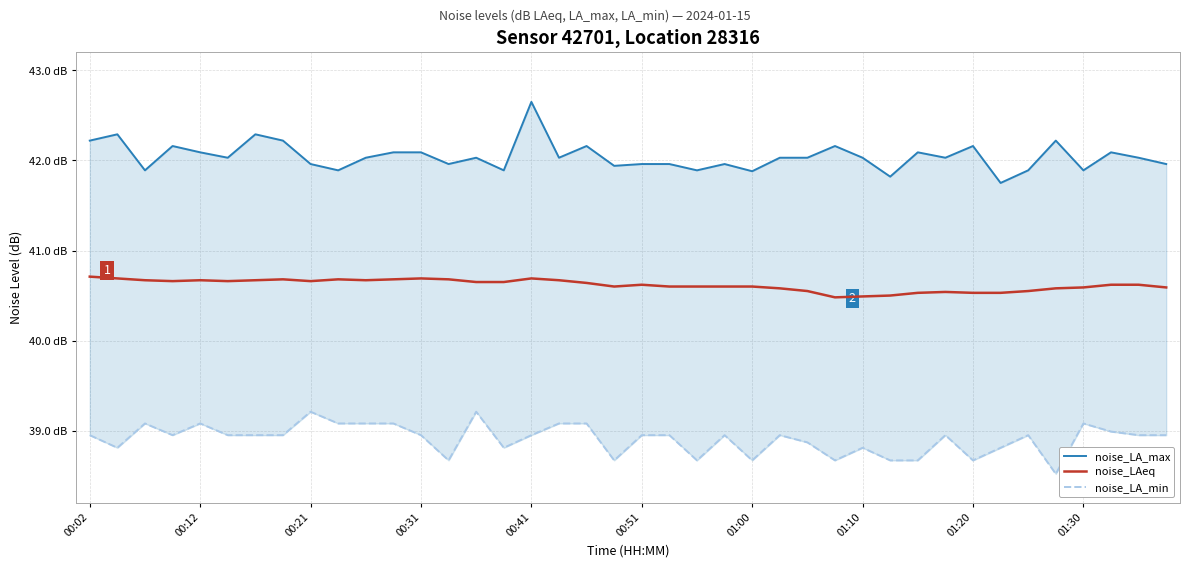

Which series has the largest range (max minus min)?

noise_LA_max